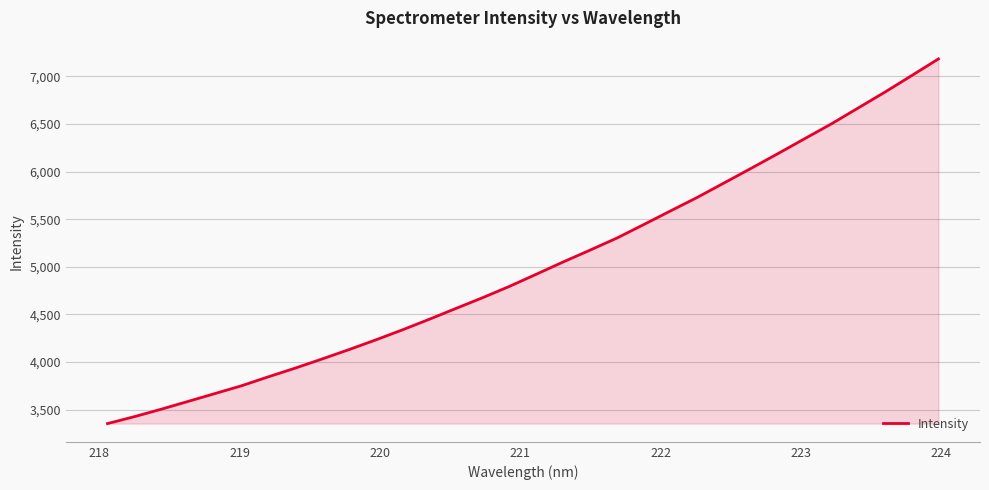

True or false: the data has more than 2 interior local peaks.

False